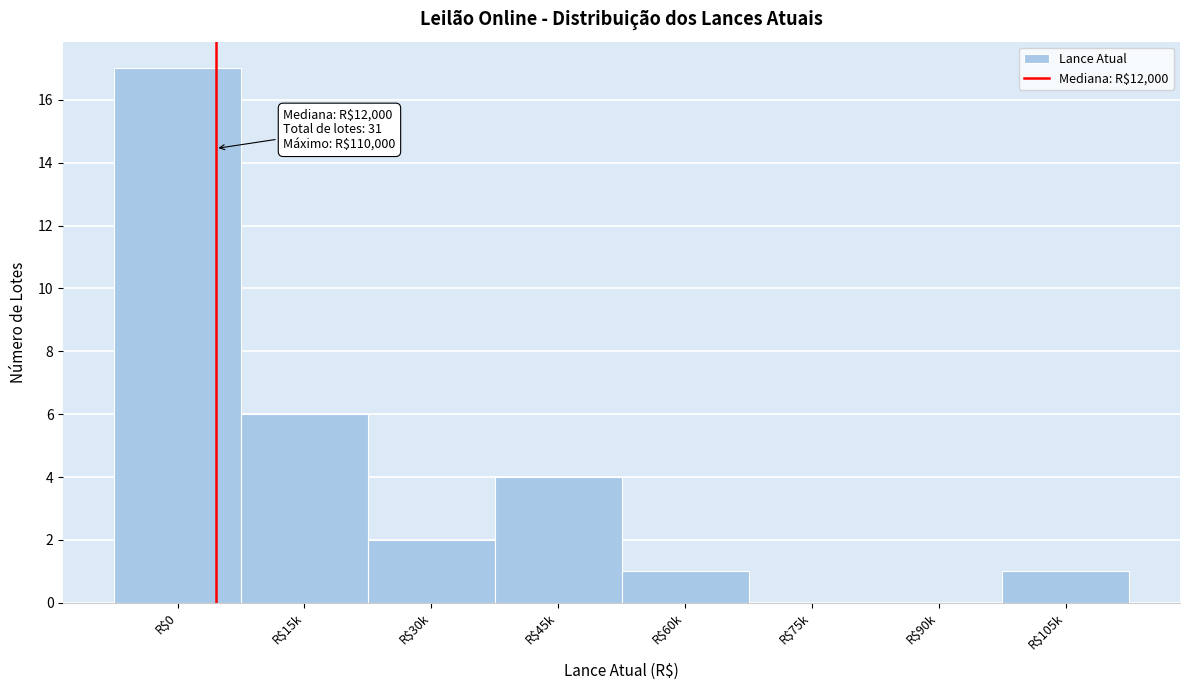

Is it true that the value at R$90k is 0?

True